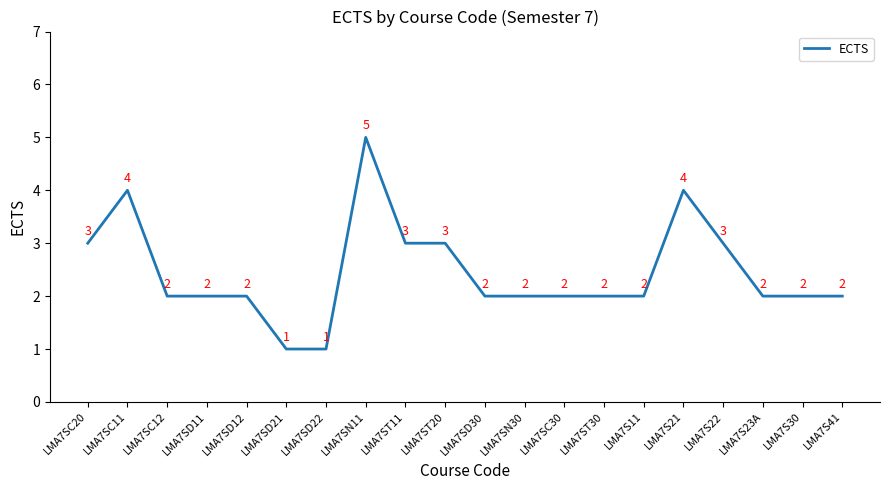

Which category has the highest value across all series?

LMA7SN11